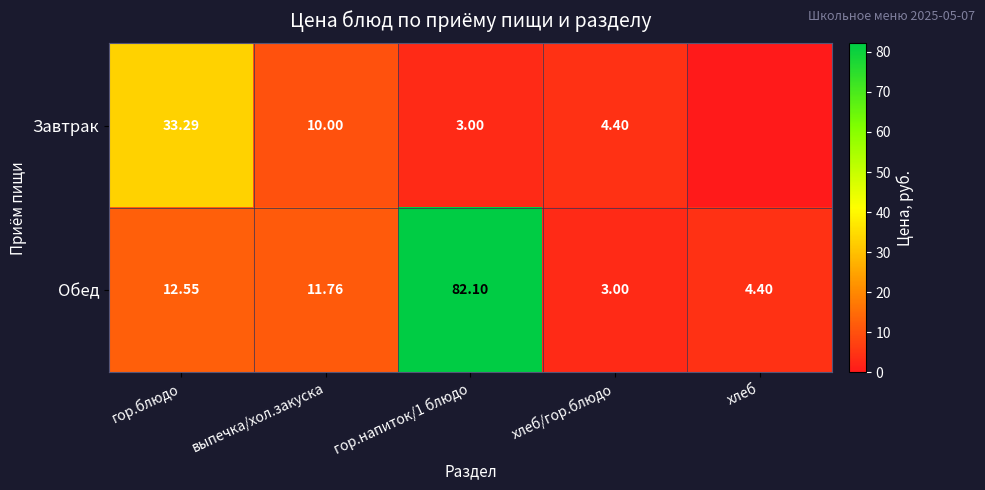

Rank the series at гор.блюдо from lowest to highest value.

Обед, Завтрак